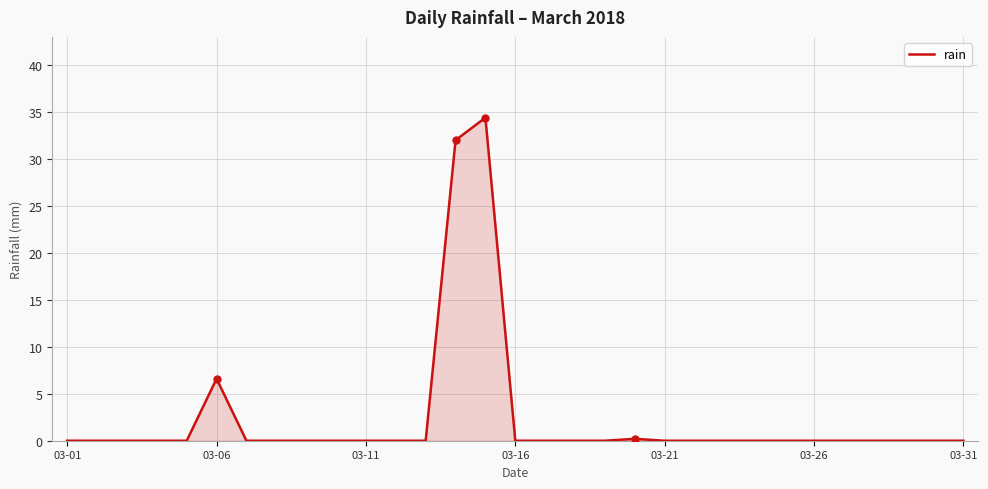

What is the difference between the maximum and minimum values?

34.4